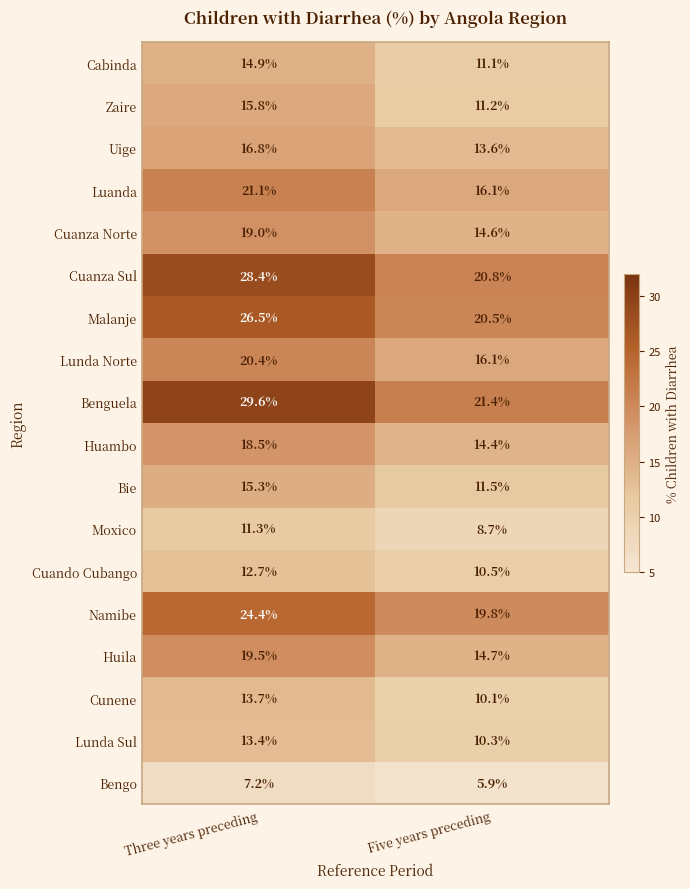

At which label is Luanda closest to 18?

Five years preceding